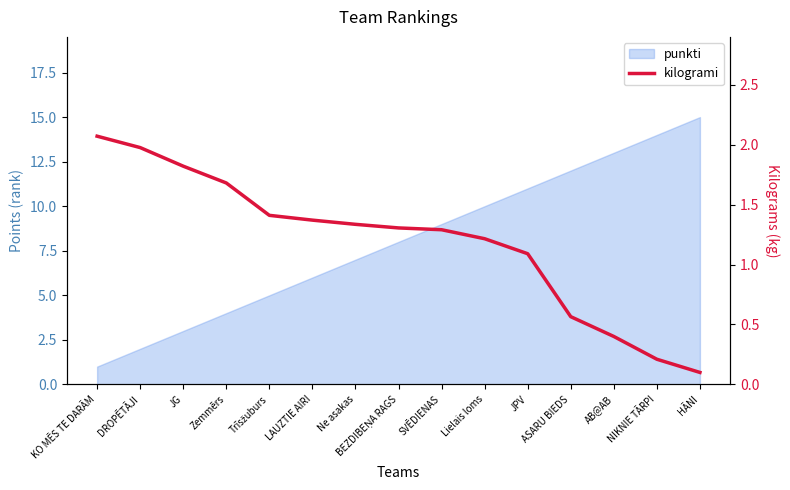

What is the label of the 10th point from the left?

Lielais loms